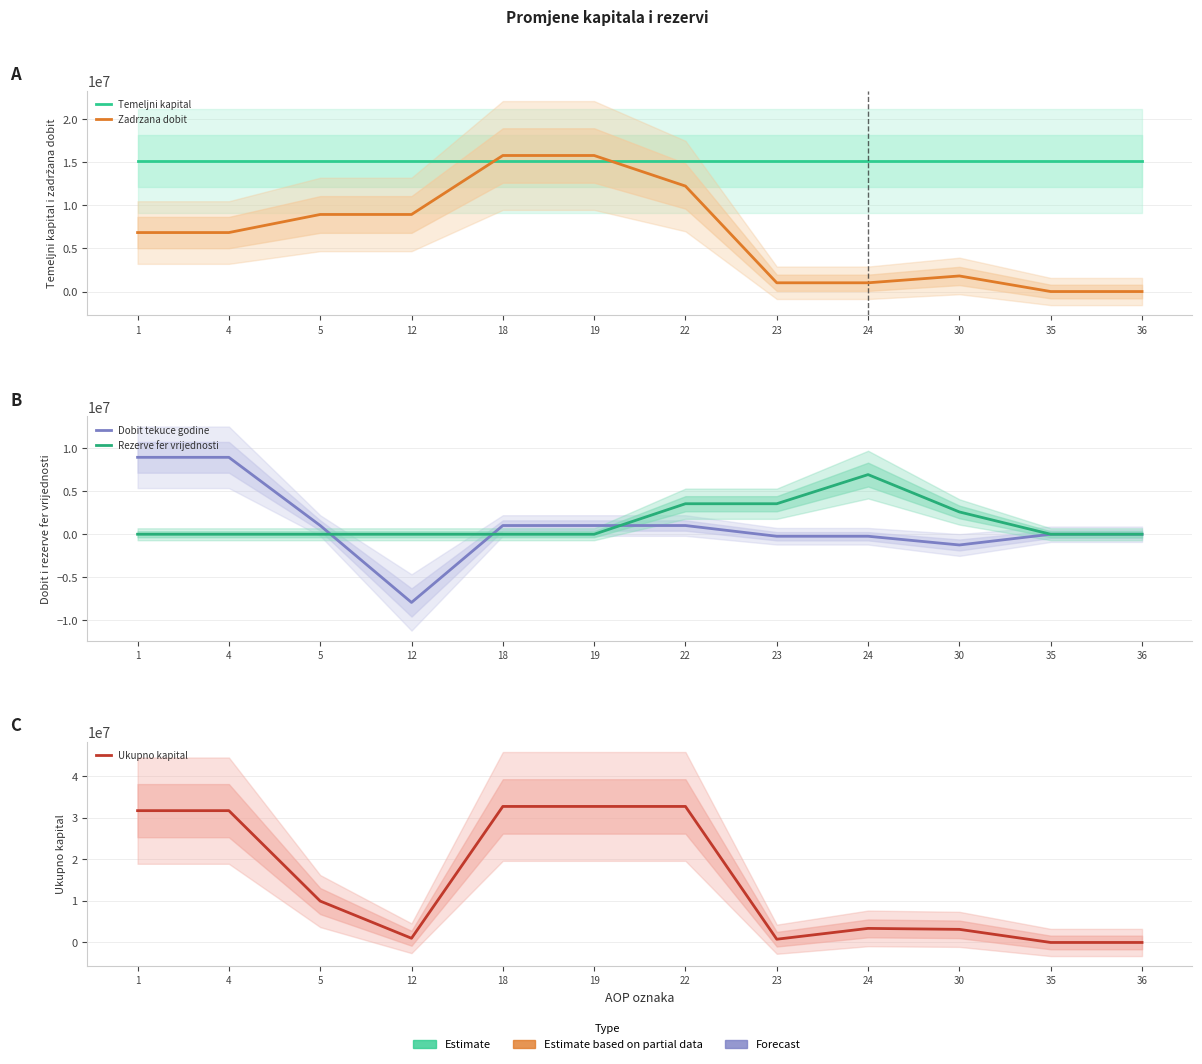

What are all the series names shown in the legend?

Temeljni kapital, Zadrzana dobit, Dobit tekuce godine, Rezerve fer vrijednosti, Ukupno kapital